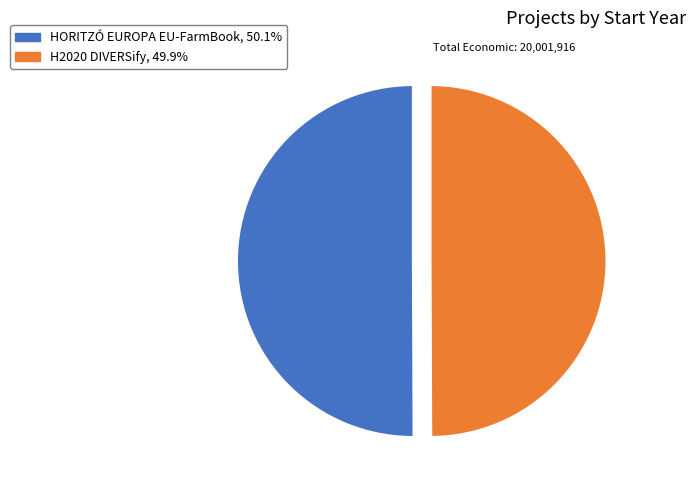

Approximately how many times larger is the value at H2020 DIVERSify, 49.9% compared to HORITZÓ EUROPA EU-FarmBook, 50.1%?

1.0